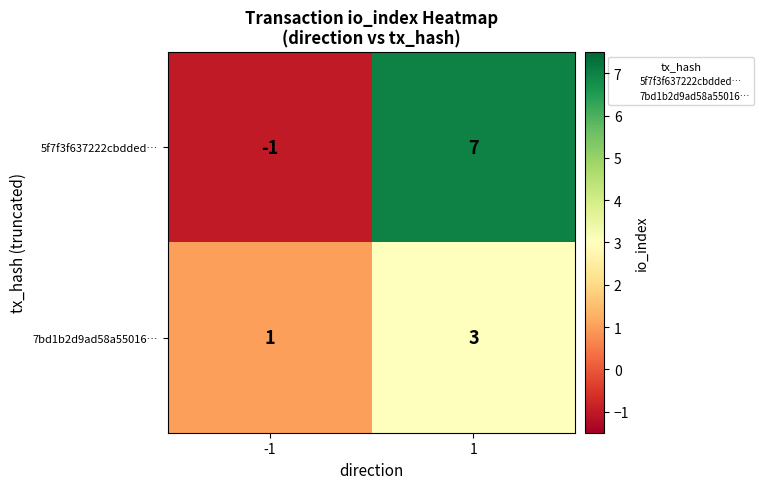

At which category is the sum across all series the highest?

1